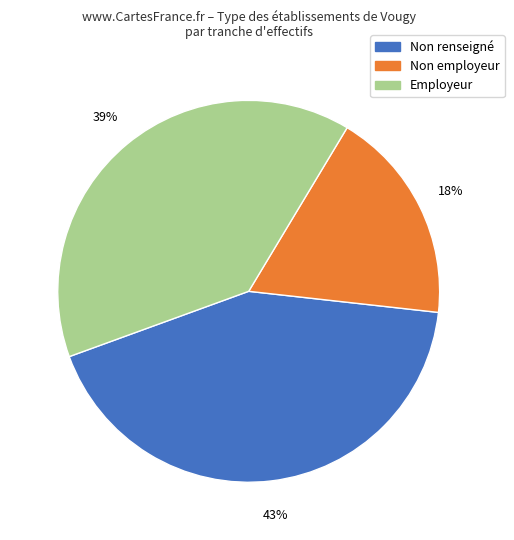

Does any single category account for the majority?

No